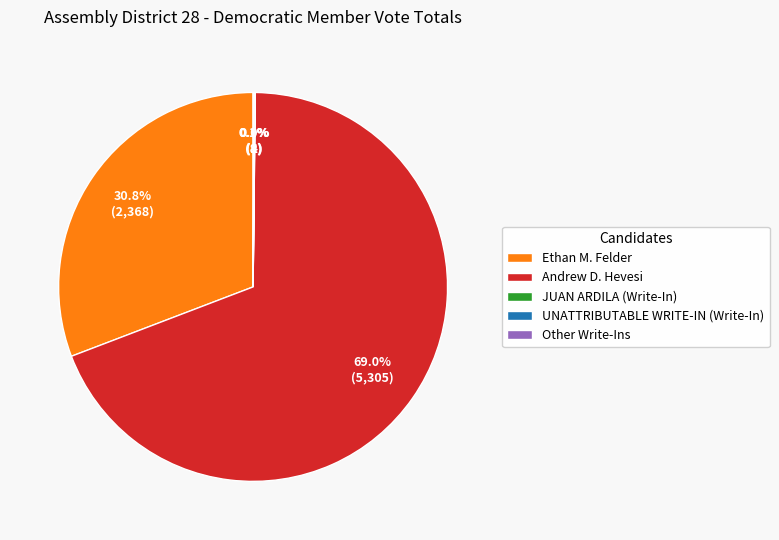

Which category has the biggest portion of the pie?

Andrew D. Hevesi